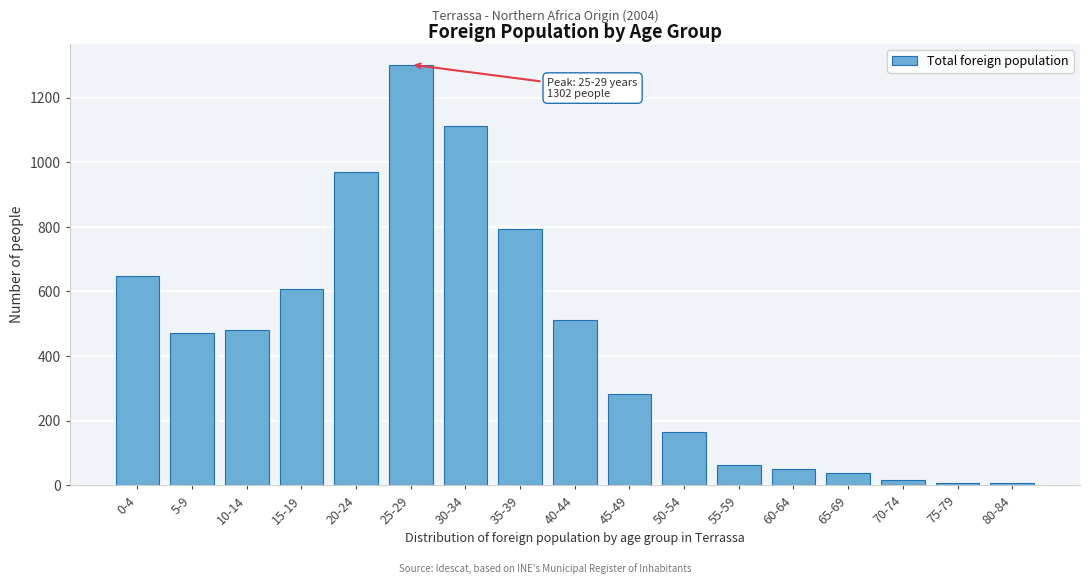

Reading left to right, list all the values displayed in this chart.

0-4=649	5-9=471	10-14=480	15-19=608	20-24=970	25-29=1302	30-34=1111	35-39=792	40-44=513	45-49=281	50-54=164	55-59=64	60-64=51	65-69=38	70-74=16	75-79=6	80-84=6